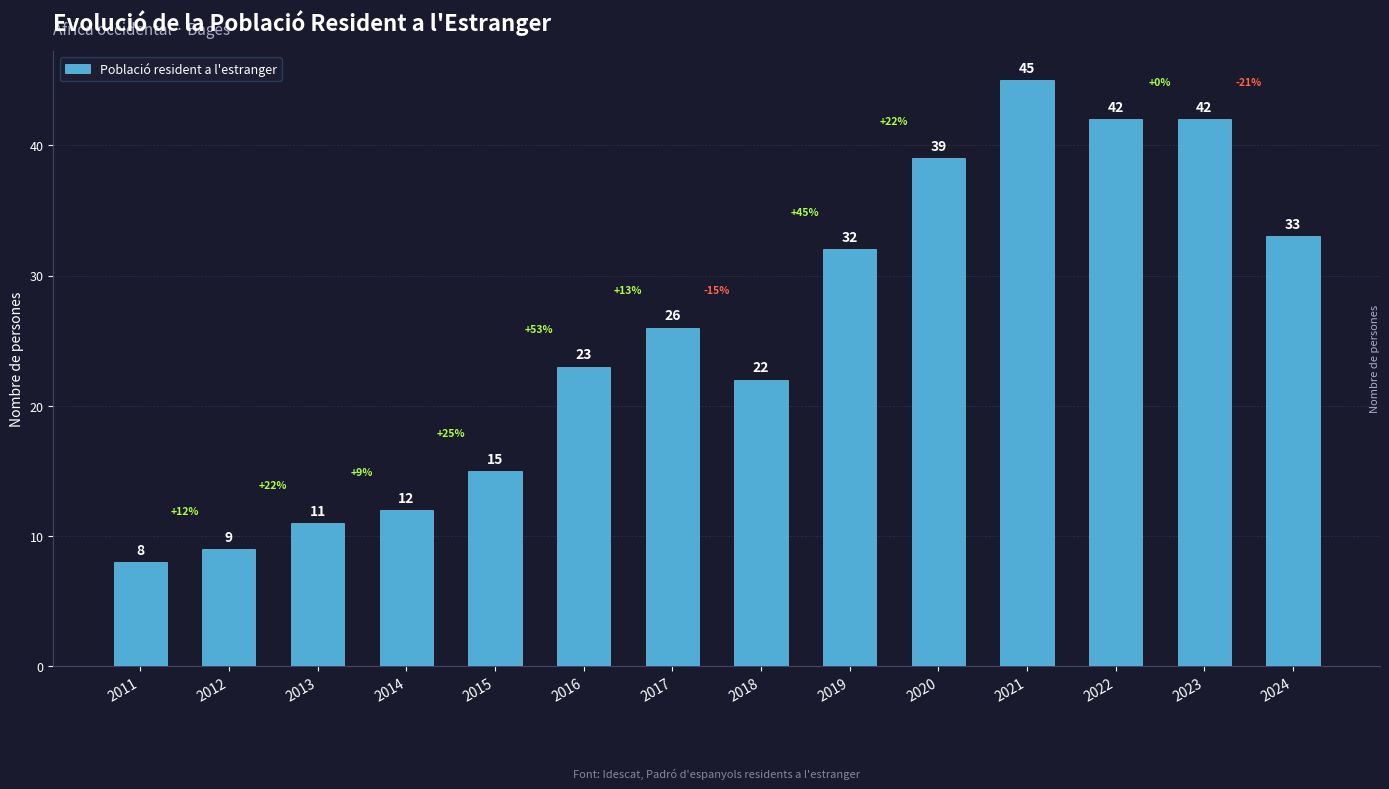

At which category does the chart reach its peak across all series?

2021